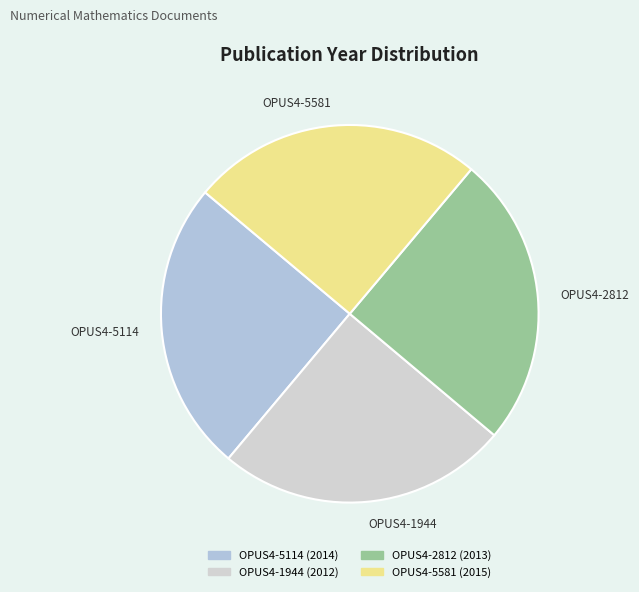

True or false: OPUS4-2812 accounts for 35% of the total.

False